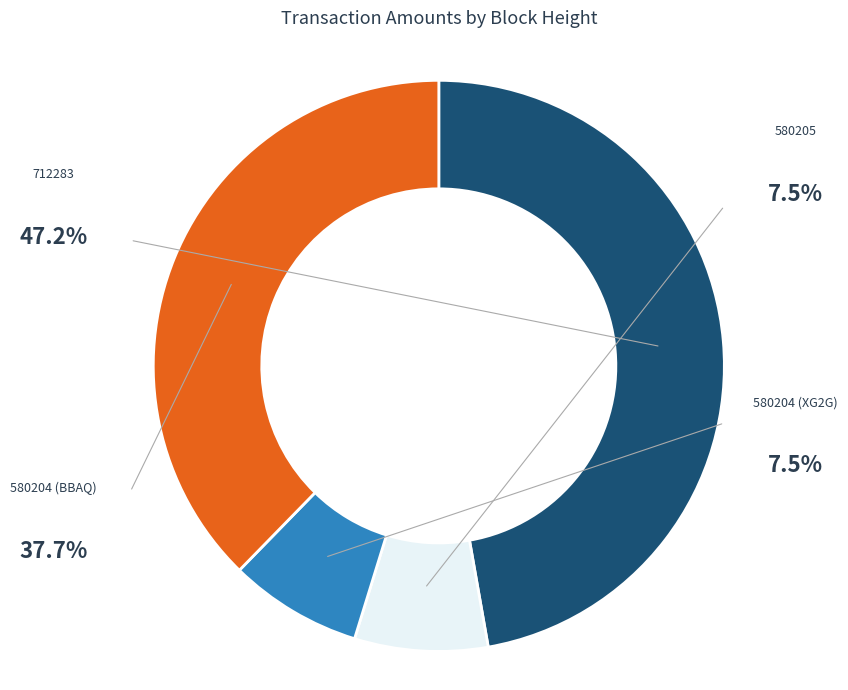

What percentage do 580205 and 580204 (BBAQ) together represent?

45.2%